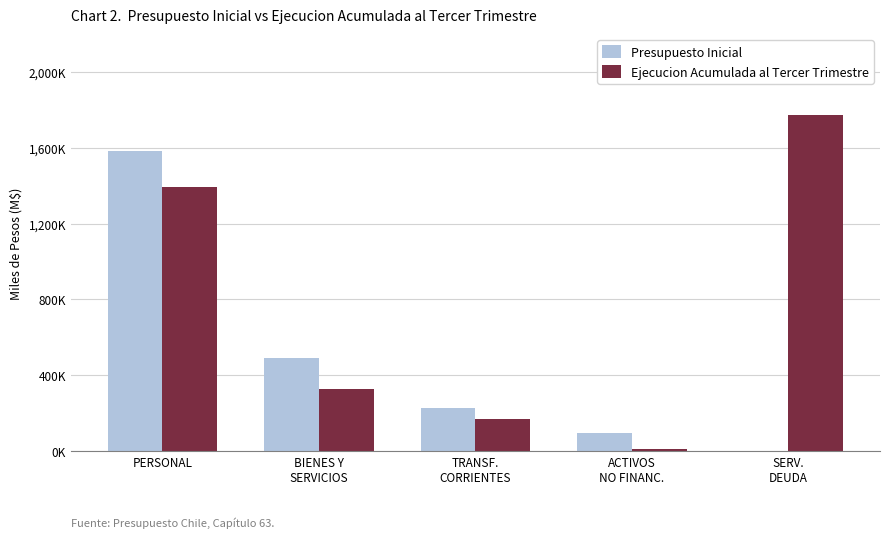

Reading left to right, list all the values displayed in this chart.

Presupuesto Inicial: PERSONAL=1582708	BIENES Y
SERVICIOS=487852	TRANSF.
CORRIENTES=228862	ACTIVOS
NO FINANC.=95810	SERV.
DEUDA=1000
Ejecucion Acumulada al Tercer Trimestre: PERSONAL=1395499	BIENES Y
SERVICIOS=325809	TRANSF.
CORRIENTES=170291	ACTIVOS
NO FINANC.=9742	SERV.
DEUDA=1771827